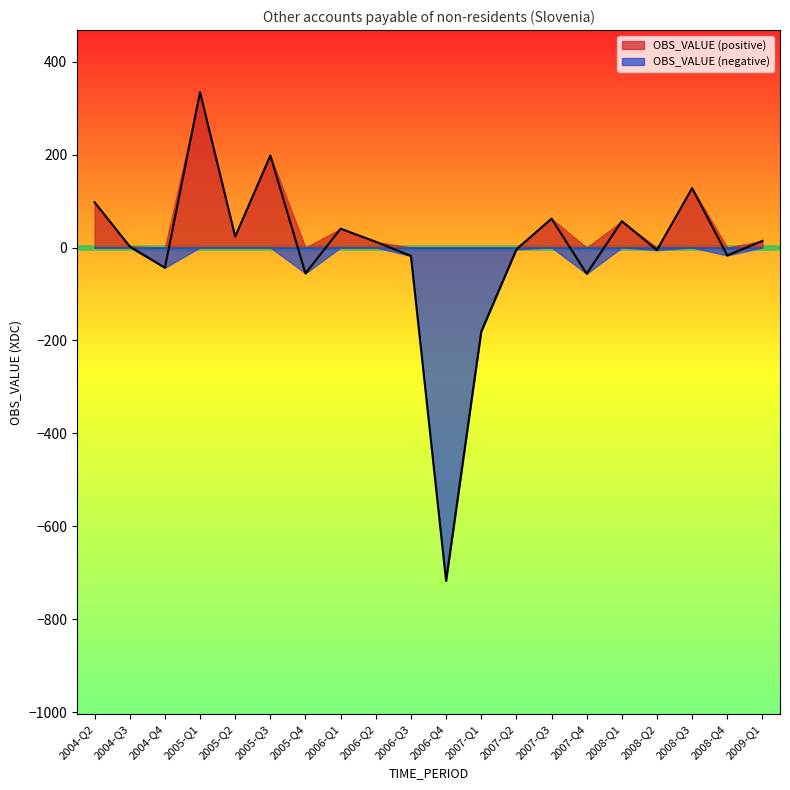

Is it true that the value at 2005-Q3 is 197.9?

True